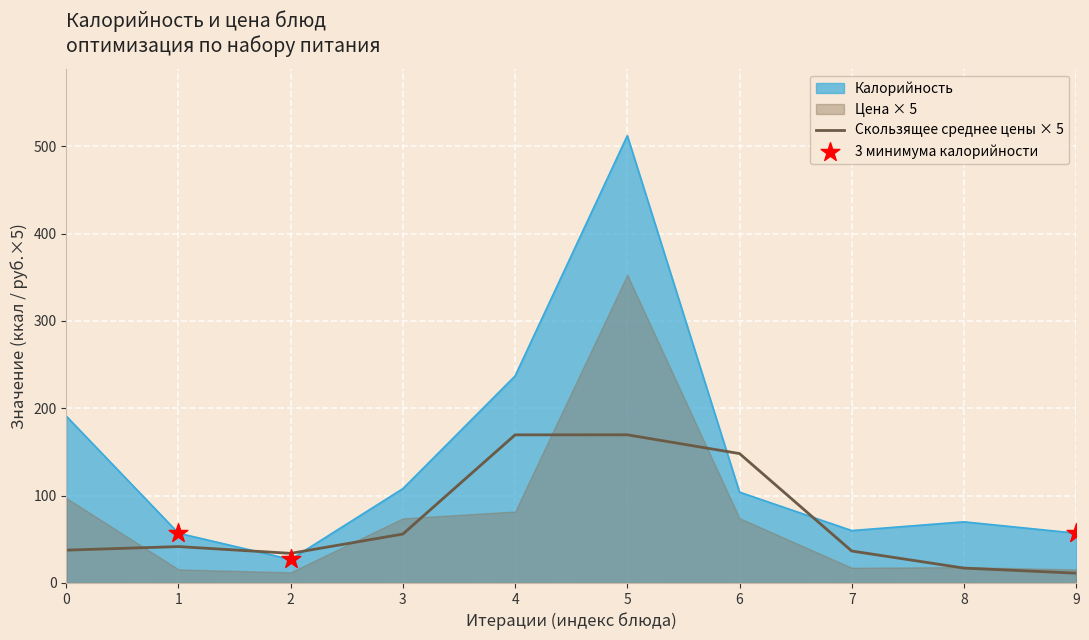

The value of Калорийность at 8 is 24.1. True or false?

False